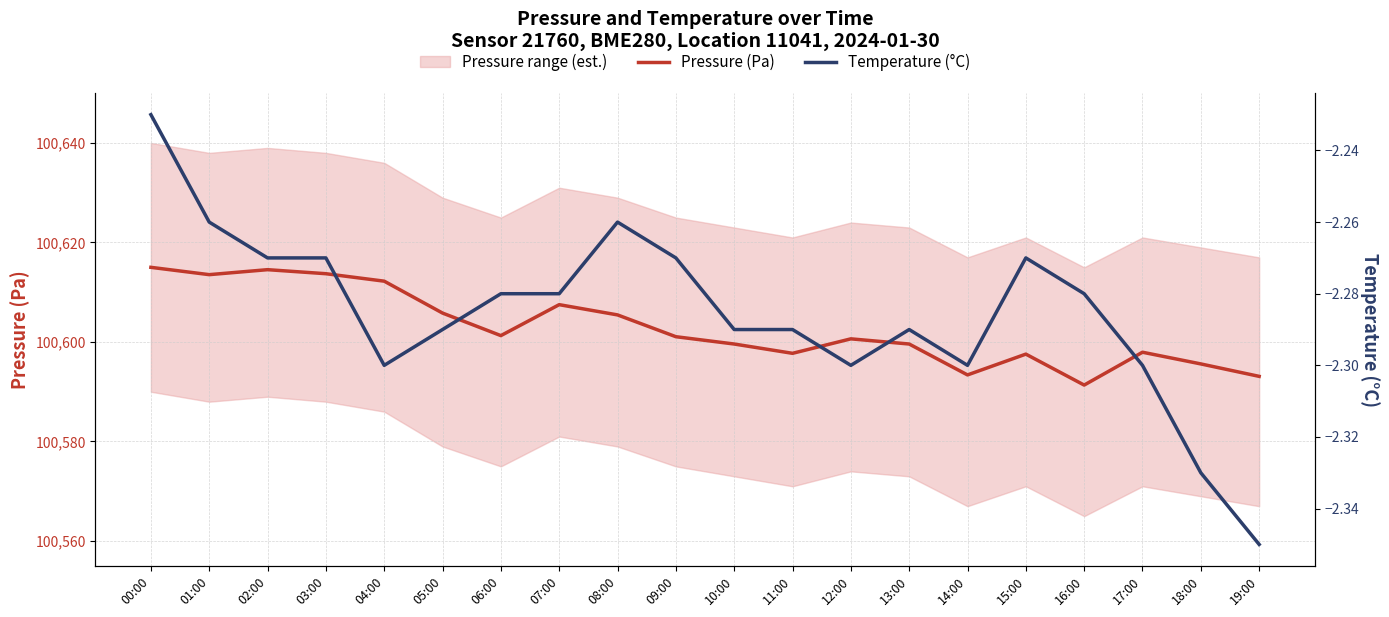

True or false: Pressure (Pa) and Temperature (°C) intersect in this chart.

False